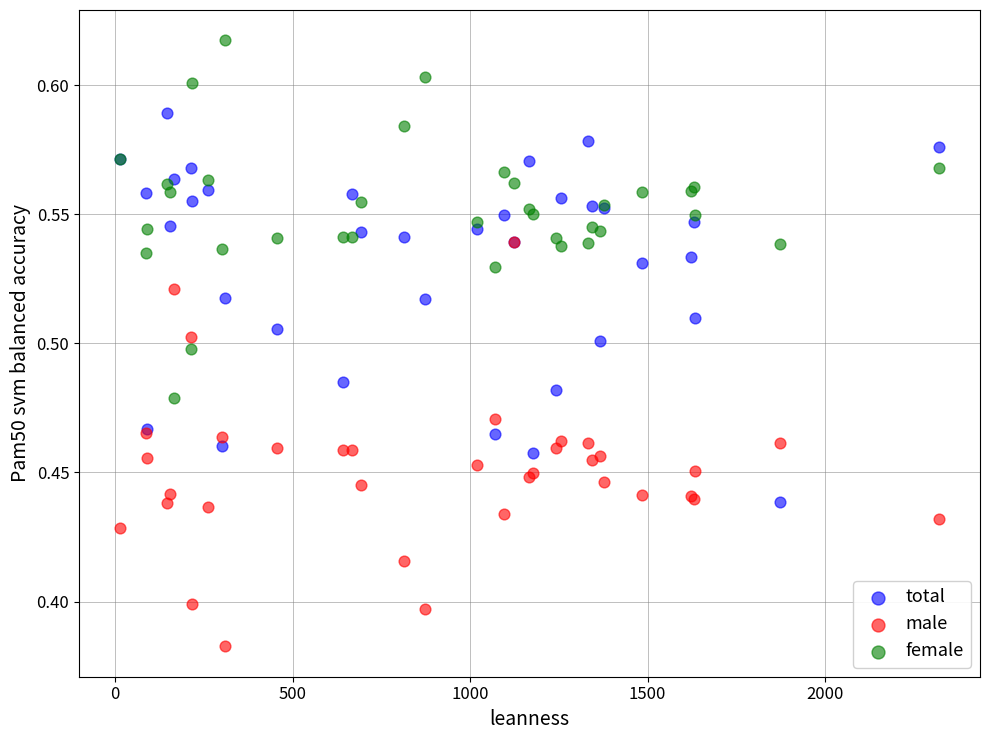

Which series contains the lowest Y value?

male